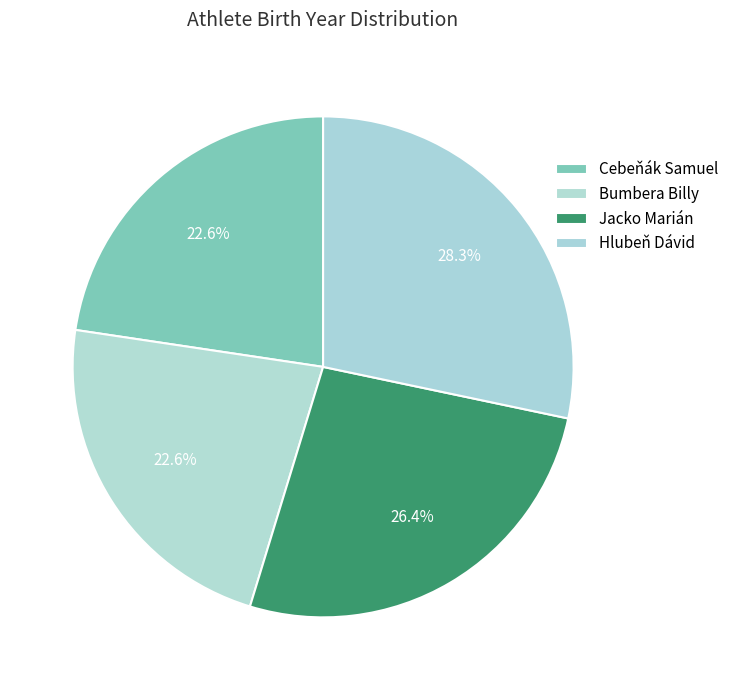

Count the number of slices in the pie.

4